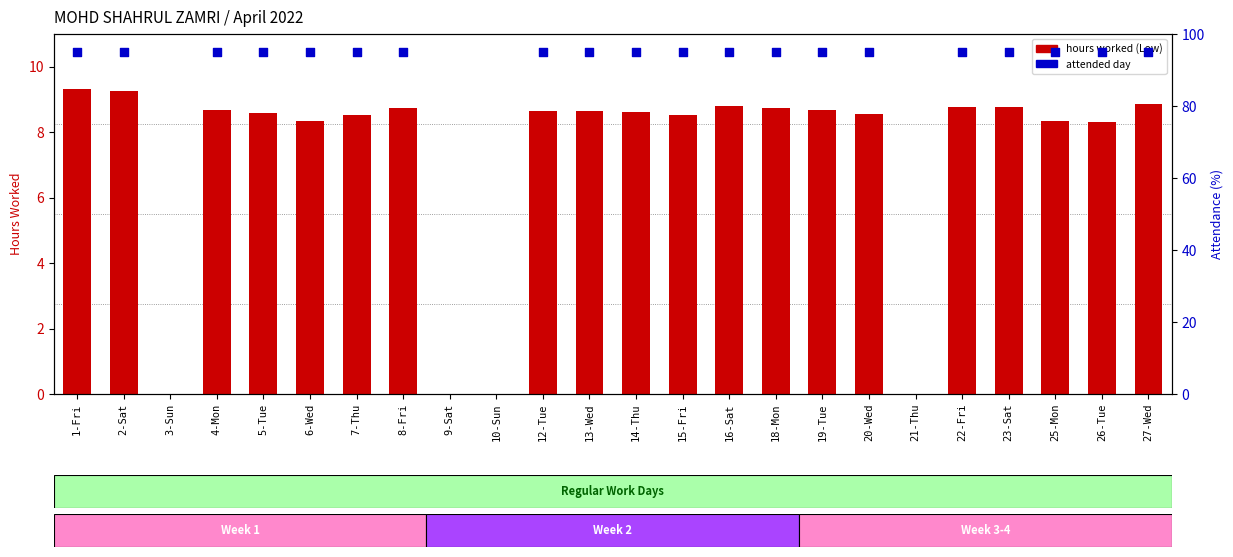

Which series contains the highest Y value?

attendance %